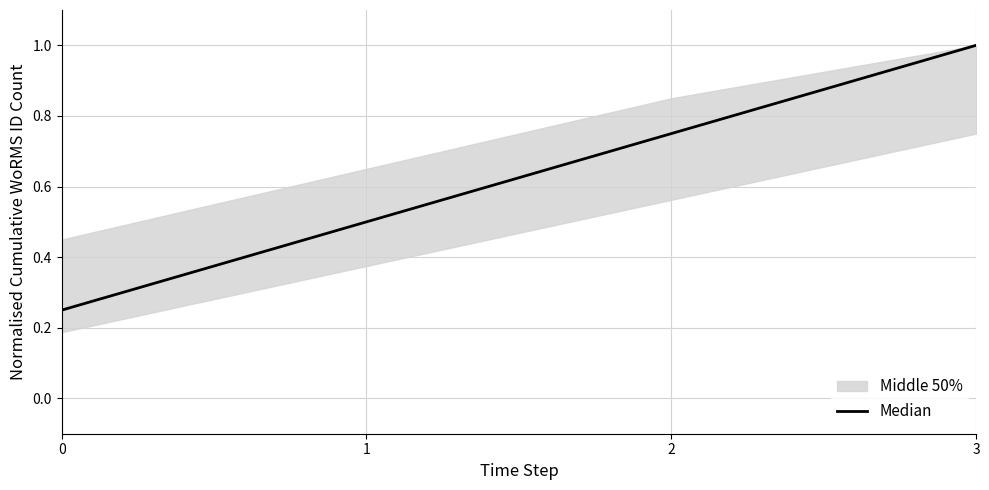

What is the sum of all values?

2.5